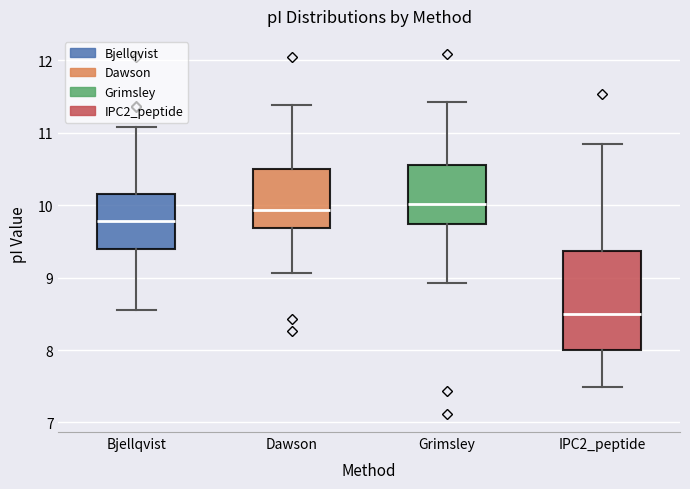

Which box has the lowest median line?

IPC2_peptide